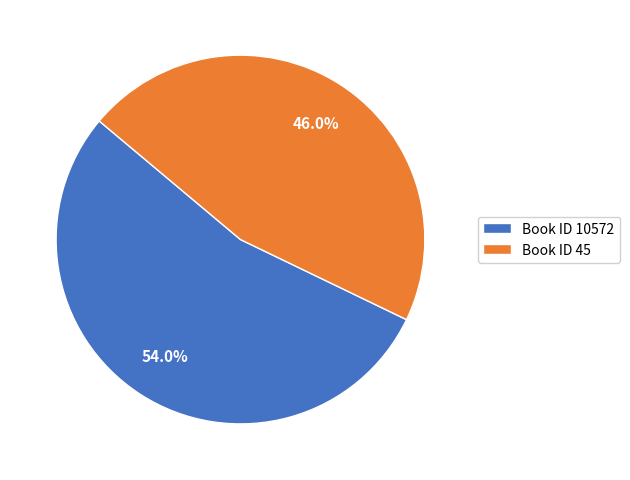

Which category has the biggest portion of the pie?

Book ID 10572